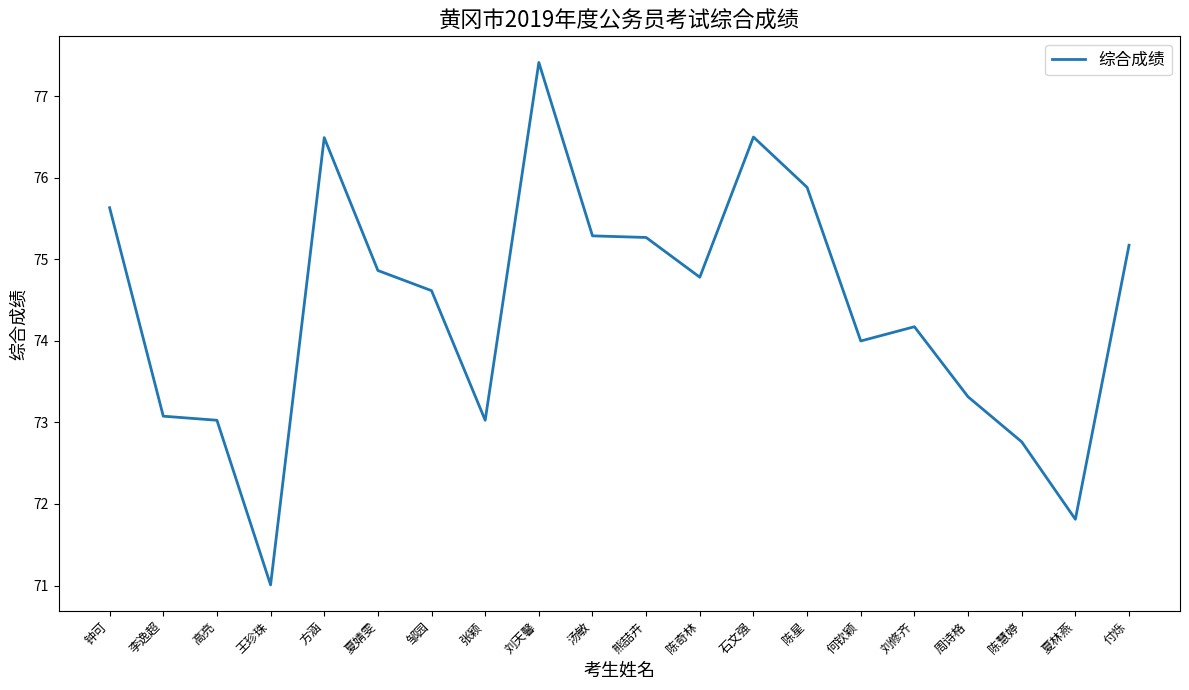

The chart shows a value of 76.5 at 方涵. True or false?

True